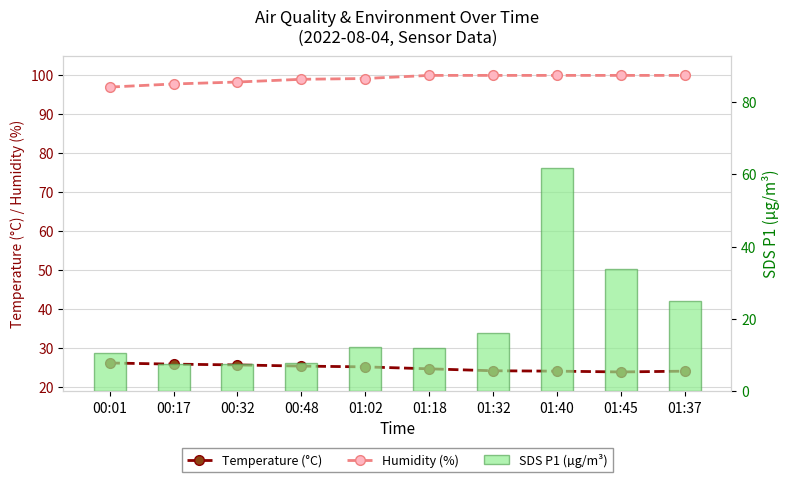

Which label corresponds to the largest value in the chart?

01:18